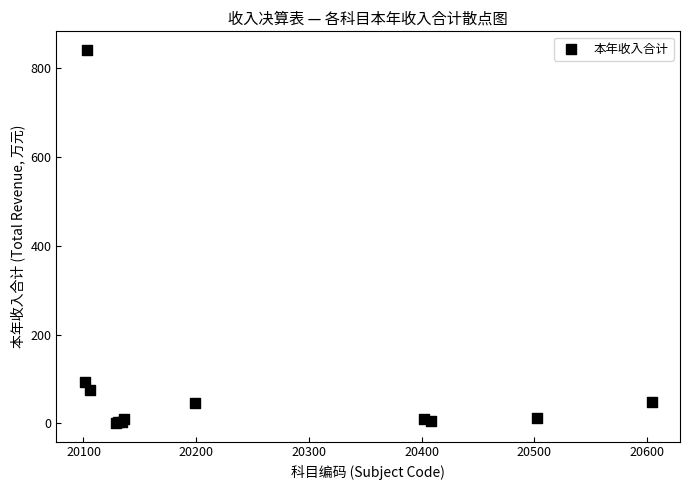

What Y value in the scatter plot is closest to 421?

93.3